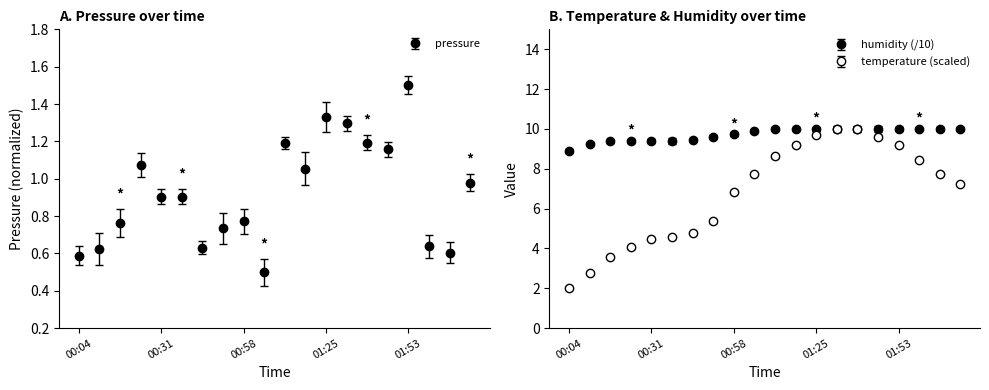

Where is temperature nearest to the value 6?

00:51